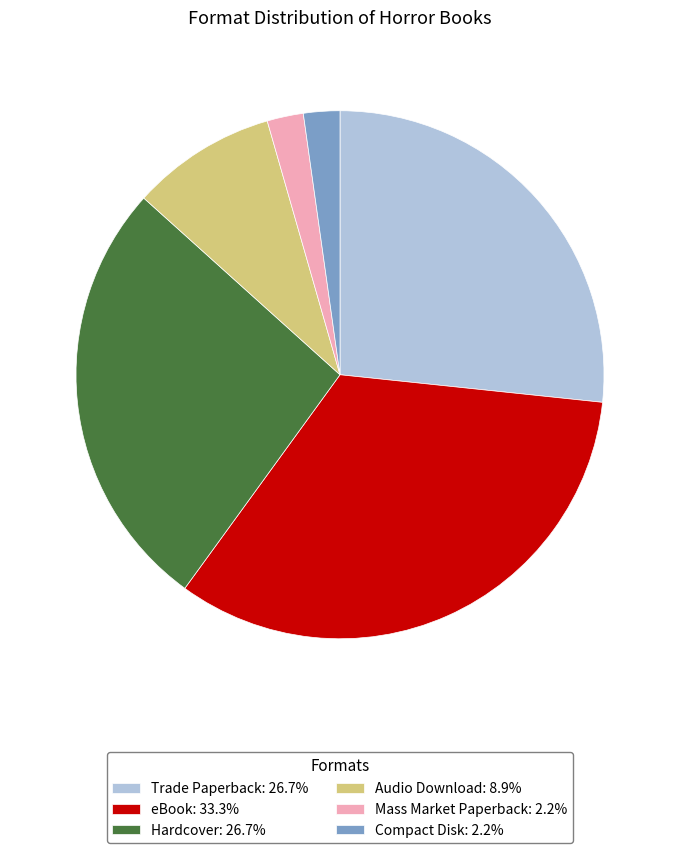

Is the sum of Hardcover: 26.7% and eBook: 33.3% greater than half?

Yes